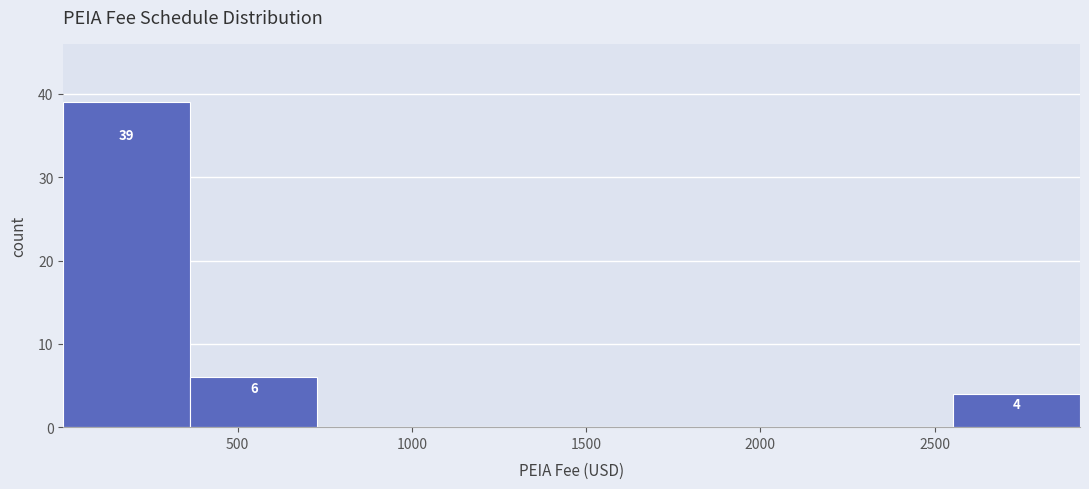

Which range on the x-axis has the tallest bar?

0 to 350